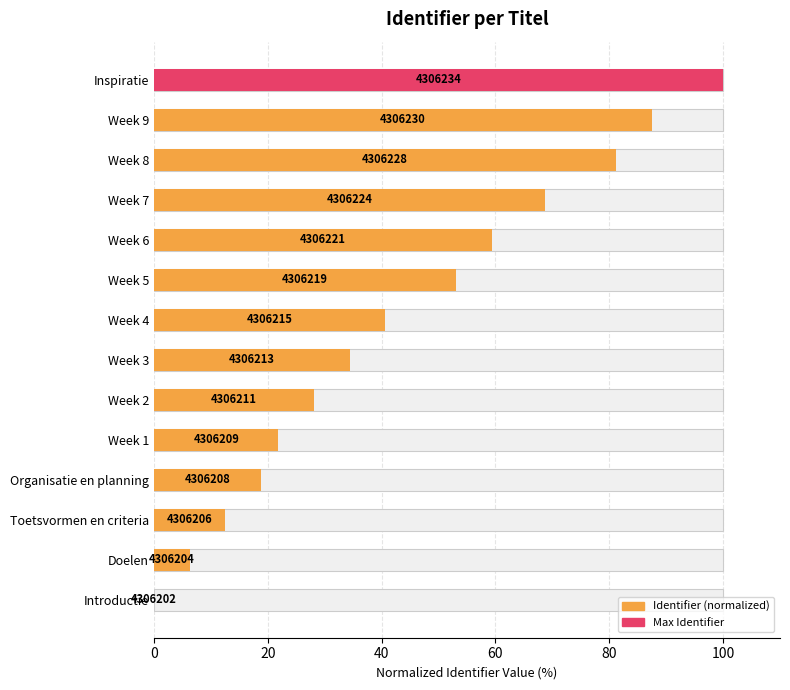

How many values are below 40?

7